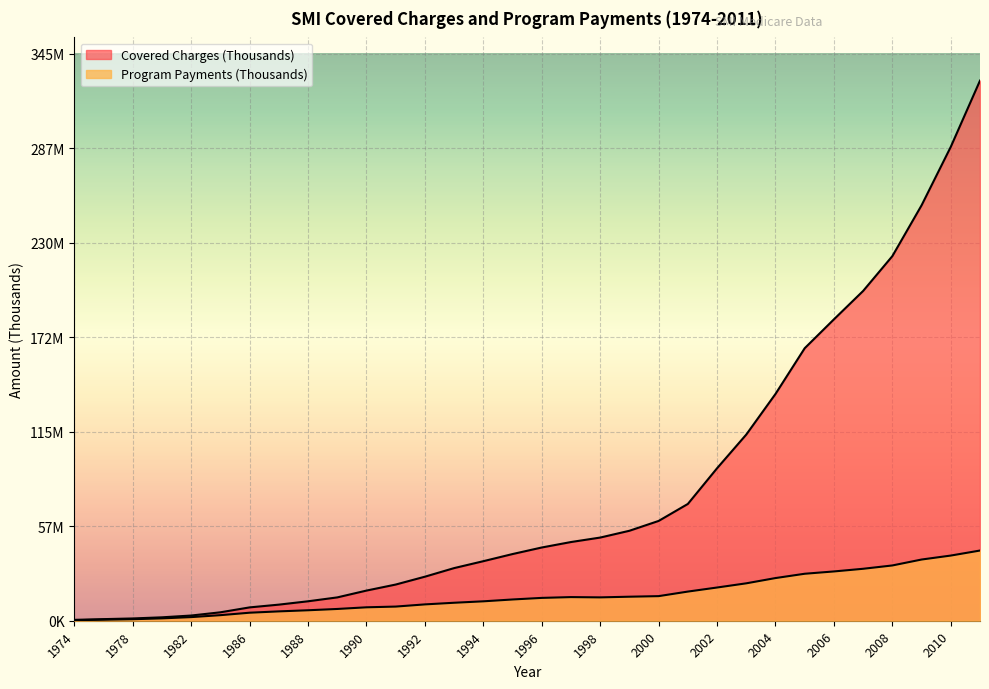

Is the value of Program Payments (Thousands) at 1988 greater than the value of Covered Charges (Thousands) at 1982?

Yes